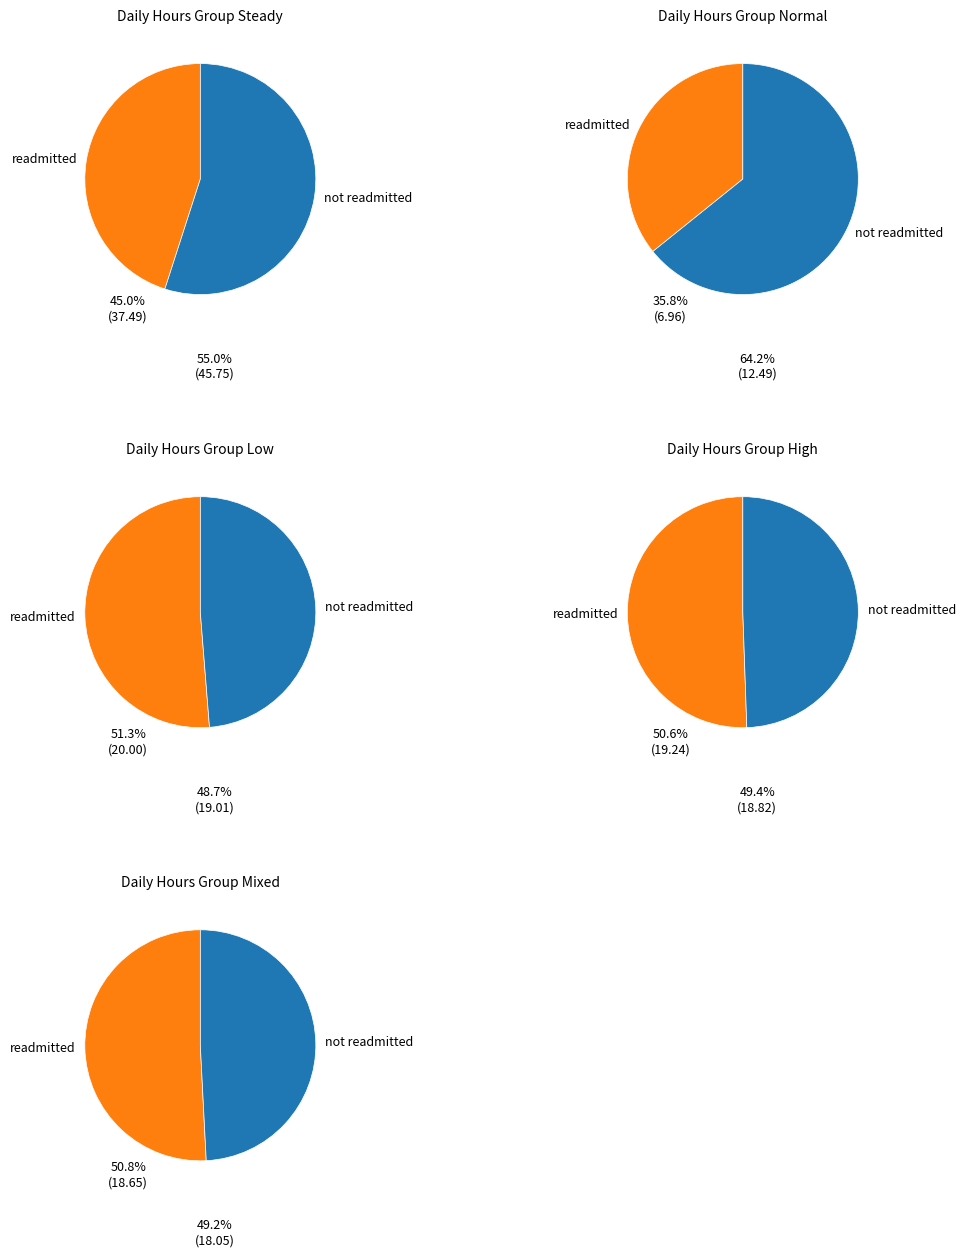

The Mon slice represents 5% of the pie. True or false?

False